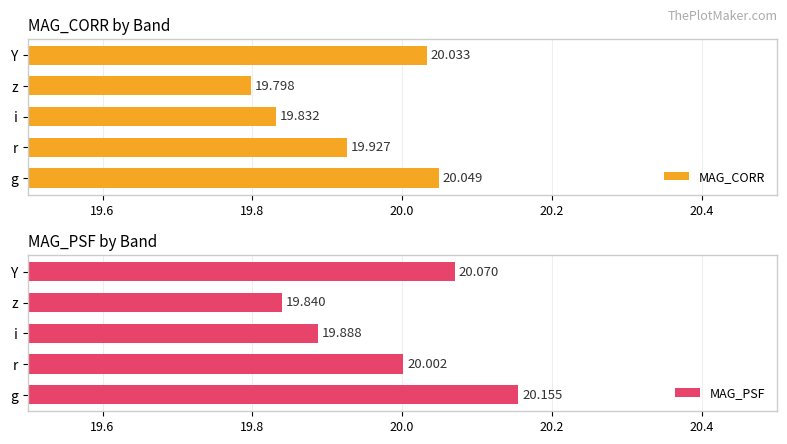

Rank the categories by MAG_CORR value from highest to lowest.

g, Y, r, i, z